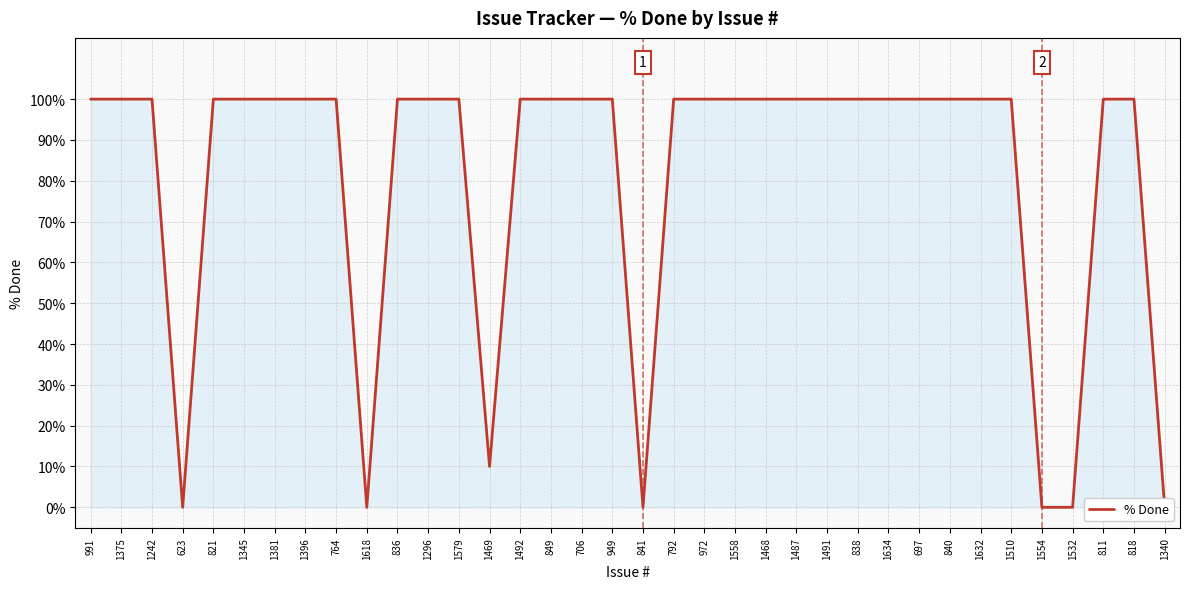

Reading left to right, what are all the values shown in this chart?

100	100	100	0	100	100	100	100	100	0	100	100	100	10	100	100	100	100	0	100	100	100	100	100	100	100	100	100	100	100	100	0	0	100	100	0